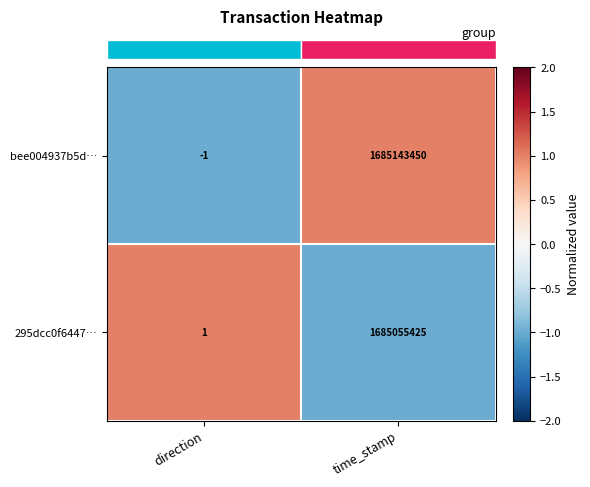

Rank the categories by 295dcc0f6447… value from lowest to highest.

direction, time_stamp